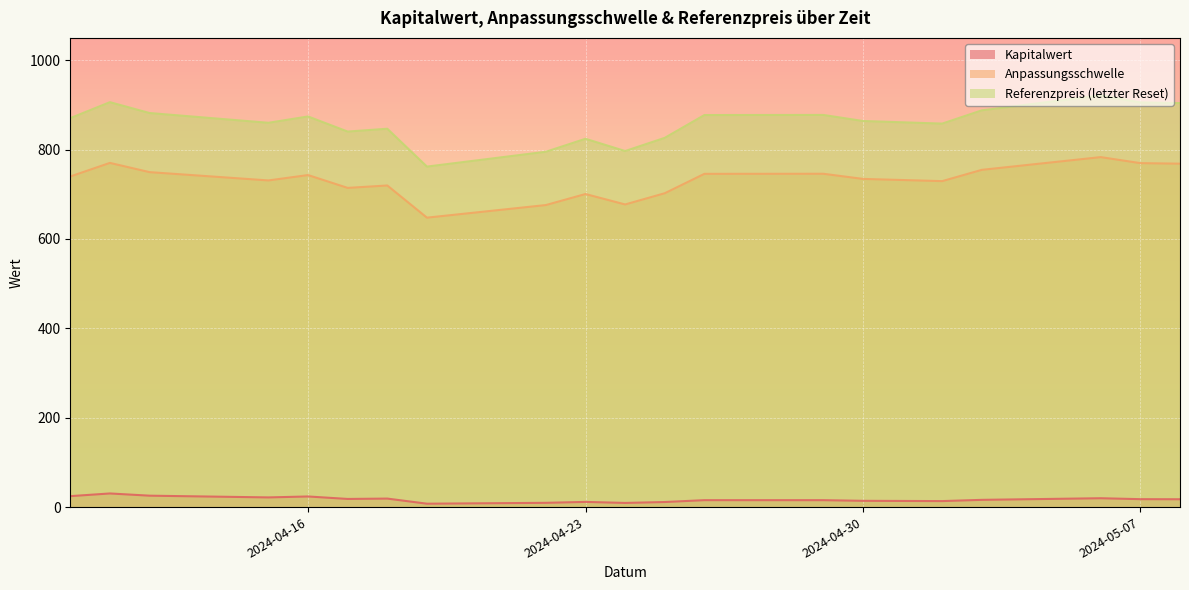

What is the difference between the maximum and second lowest values in the Referenzpreis (letzter Reset) series?

126.2